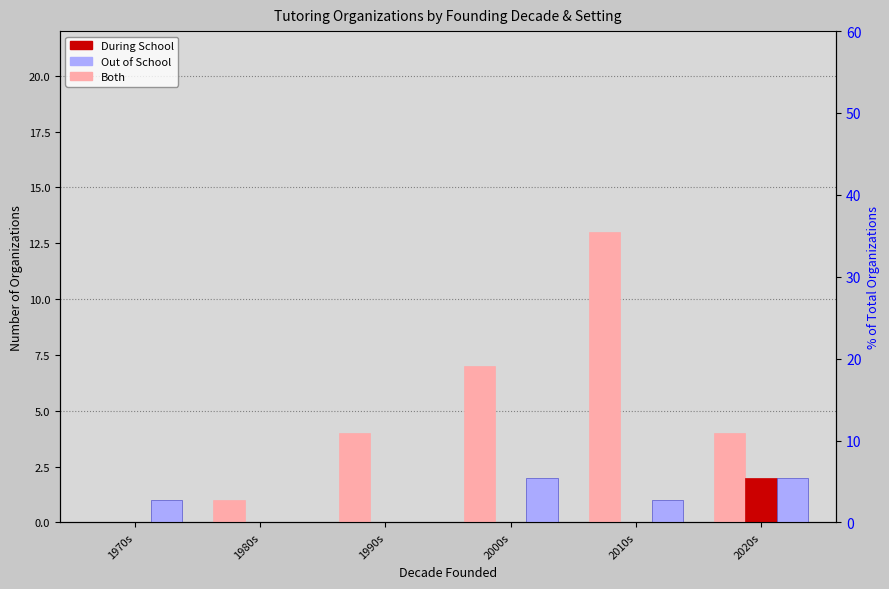

Rank the categories by Both value from lowest to highest.

1970s, 1980s, 1990s, 2020s, 2000s, 2010s